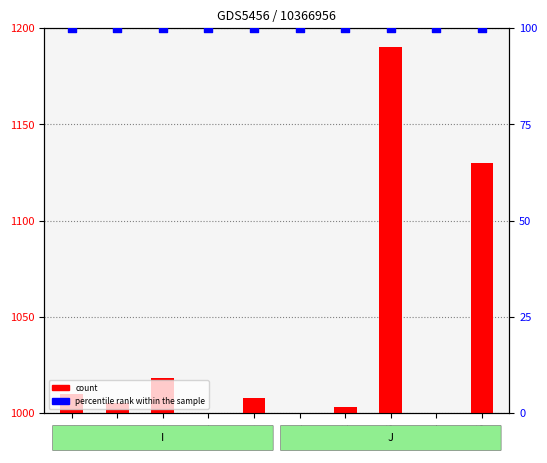

Which series has the widest spread of Y values?

count